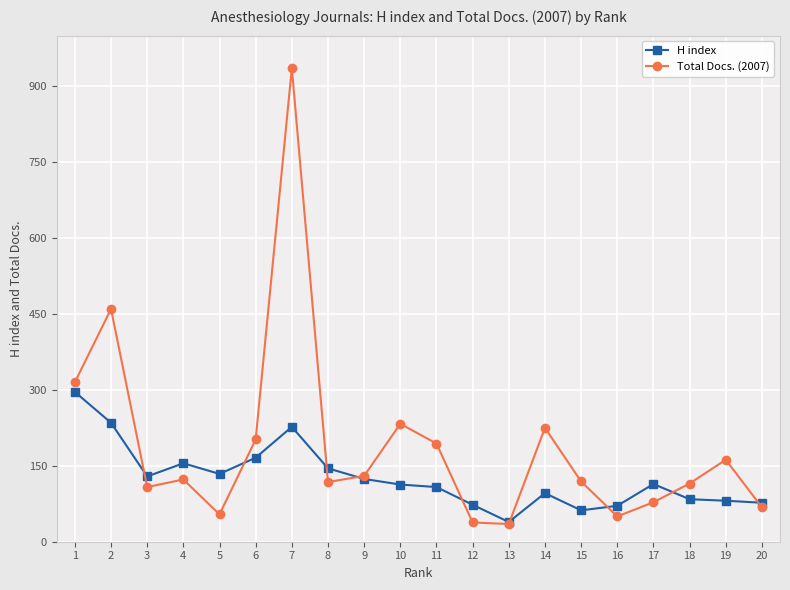

List the series in order of their overall mean, lowest first.

H index, Total Docs. (2007)